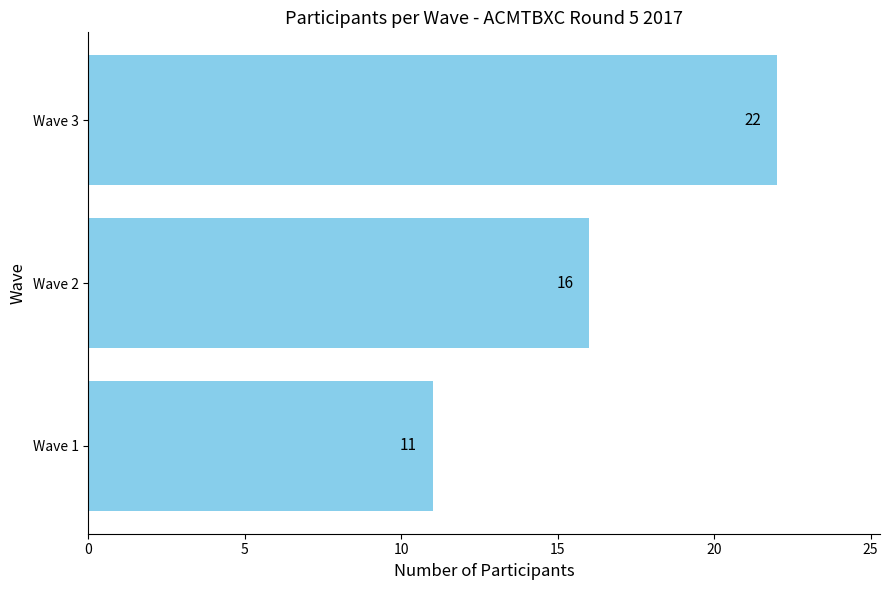

At which label is the value closest to 16?

Wave 2